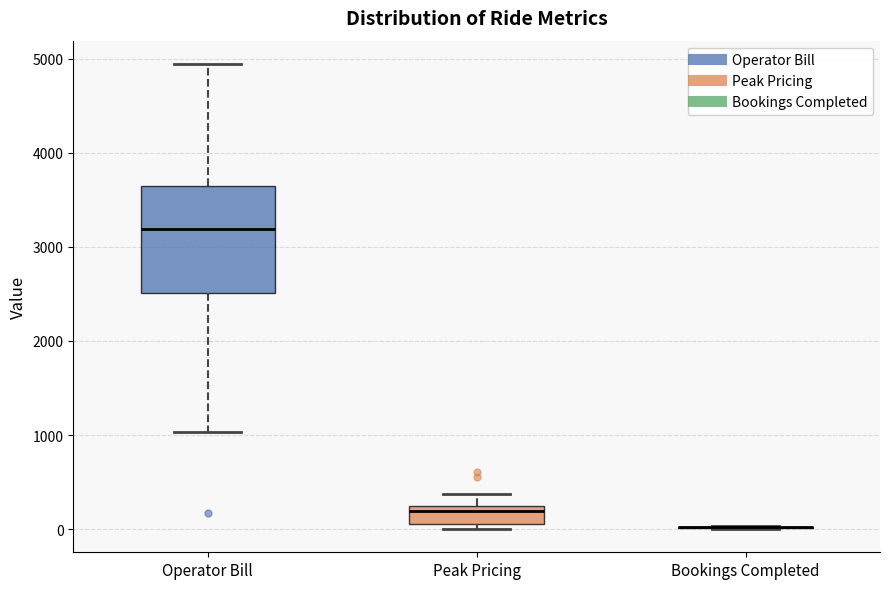

Which box is the tallest, from its lower edge to its upper edge?

Operator Bill